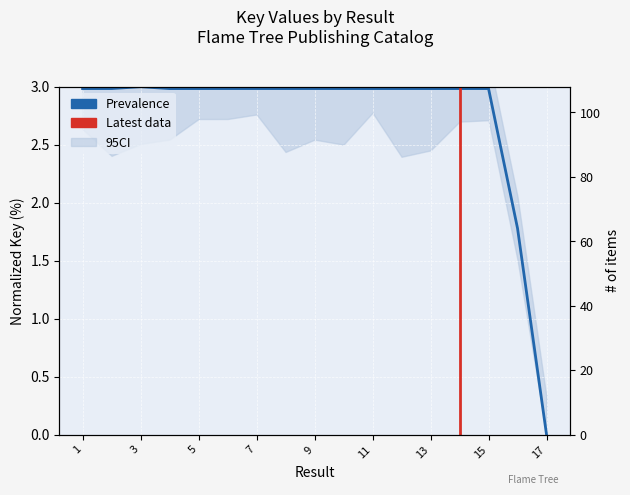

Rank the categories by value from highest to lowest.

3, 2, 9, 14, 15, 6, 7, 10, 8, 11, 5, 12, 4, 13, 1, 16, 17